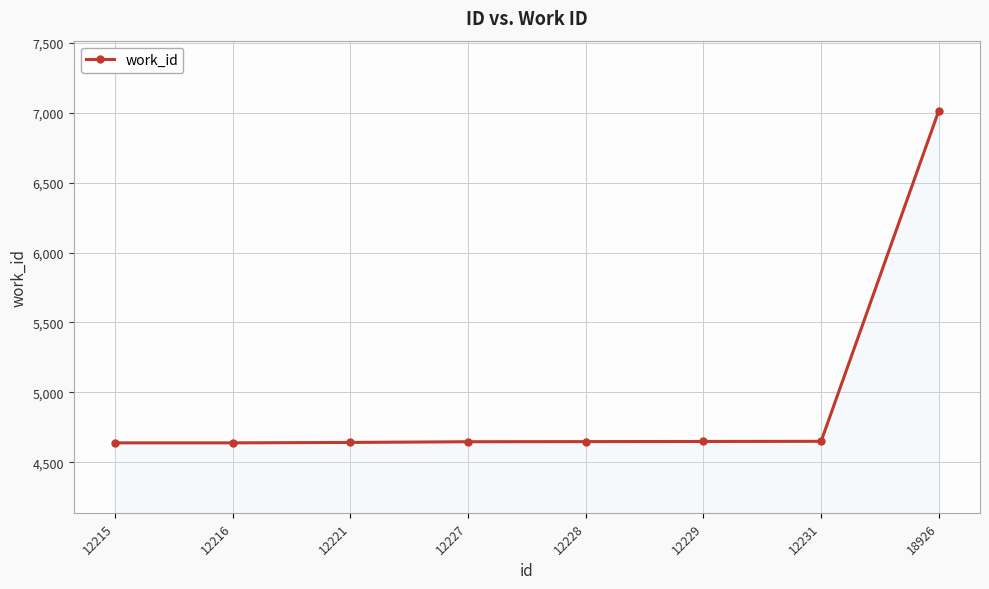

The value at 12231 is 4650. True or false?

True